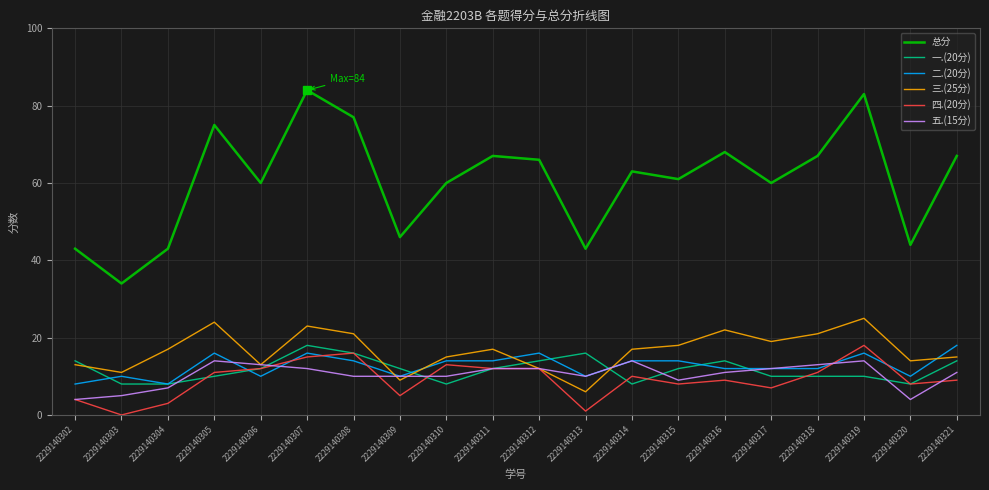

Which series has the largest range (max minus min)?

总分